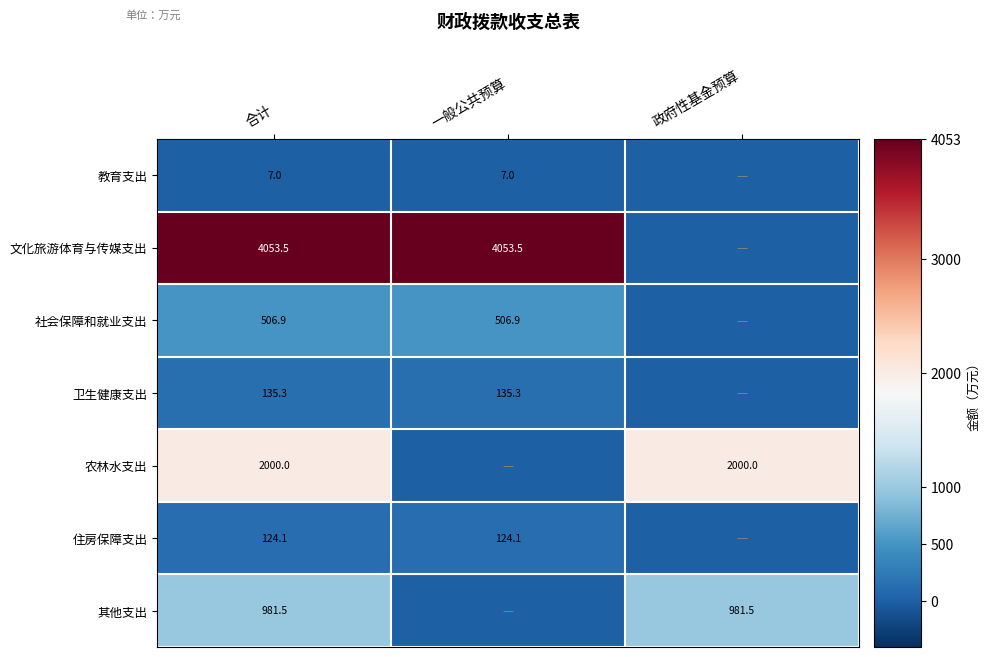

Is the value of 其他支出 at 合计 greater than the value of 卫生健康支出 at 合计?

Yes